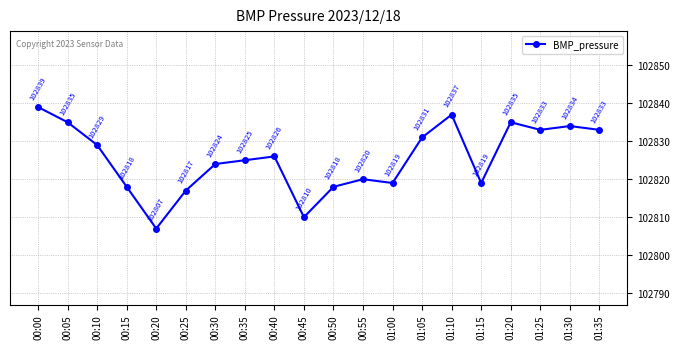

At which category does the chart reach its minimum across all series?

00:20